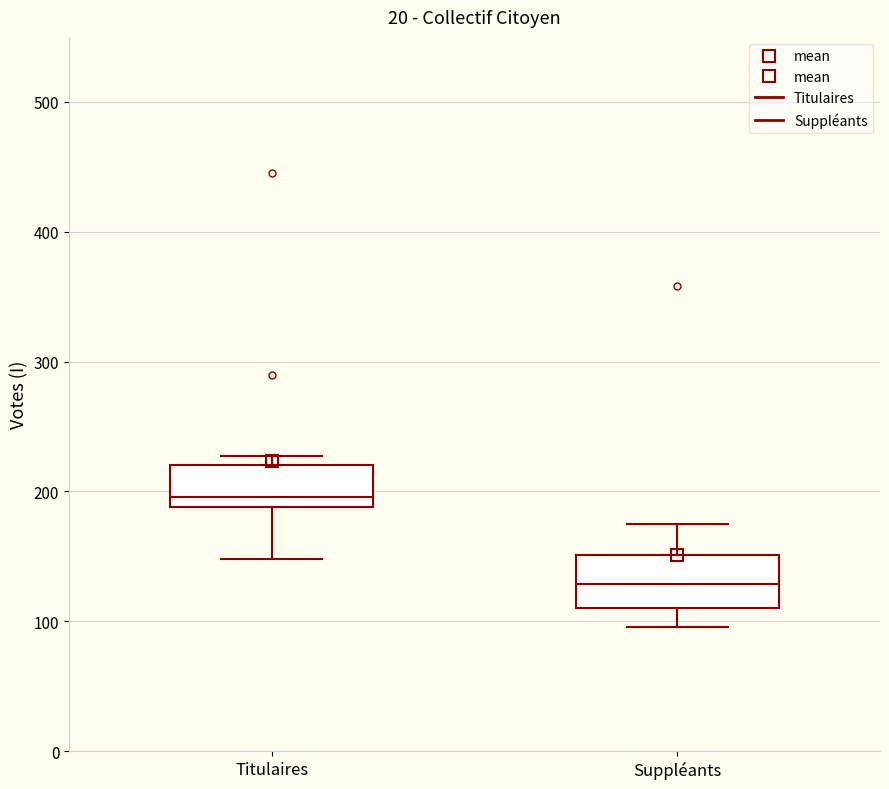

Which box's median line is the lowest?

Suppléants